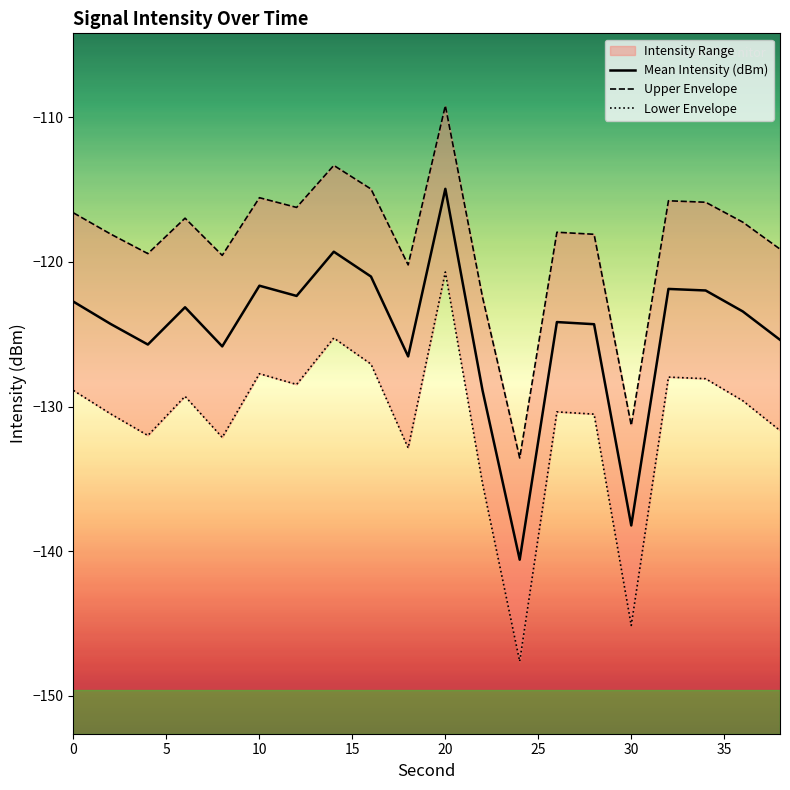

What is the maximum value for Mean Intensity (dBm)?

-114.9